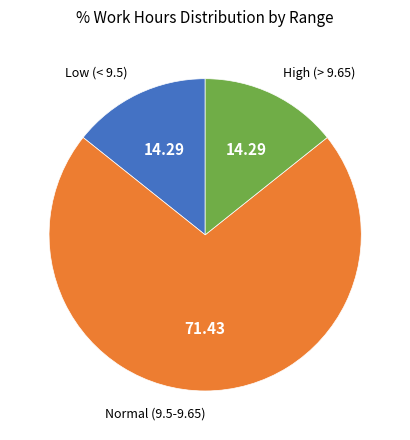

Is there a majority slice in this chart?

Yes